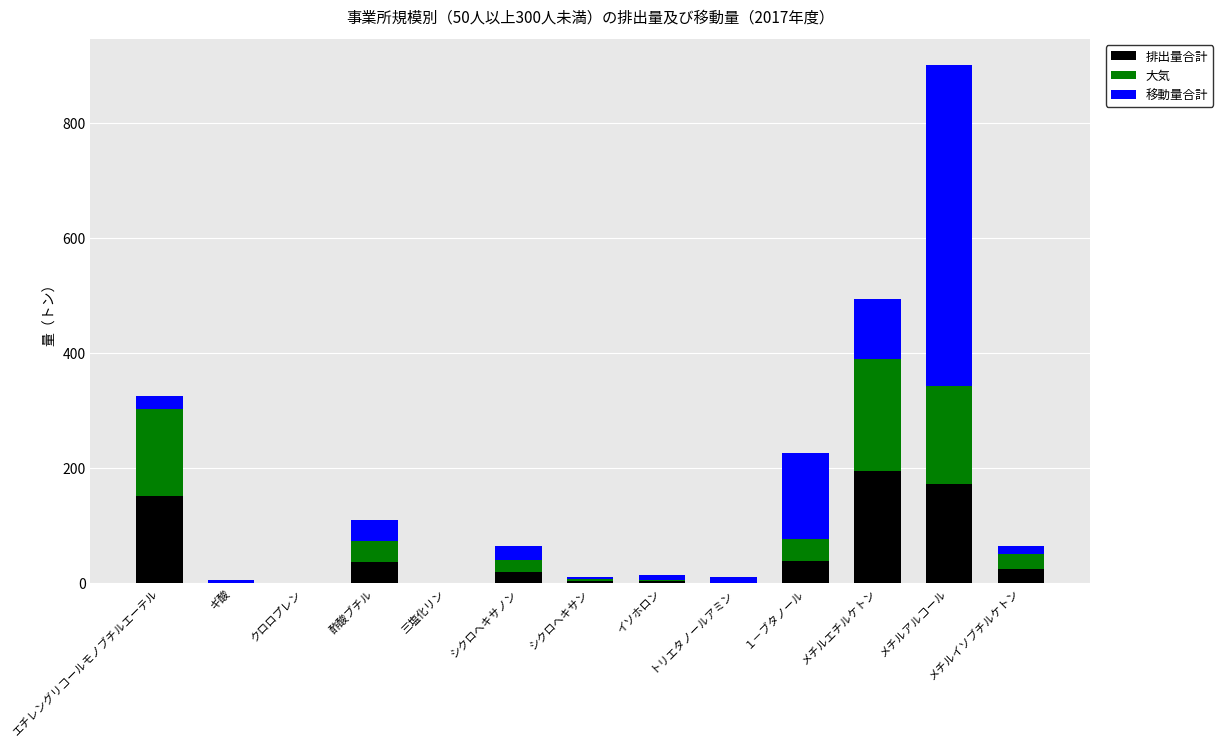

True or false: 排出量合計 has a value of 0.0 at 三塩化リン.

True